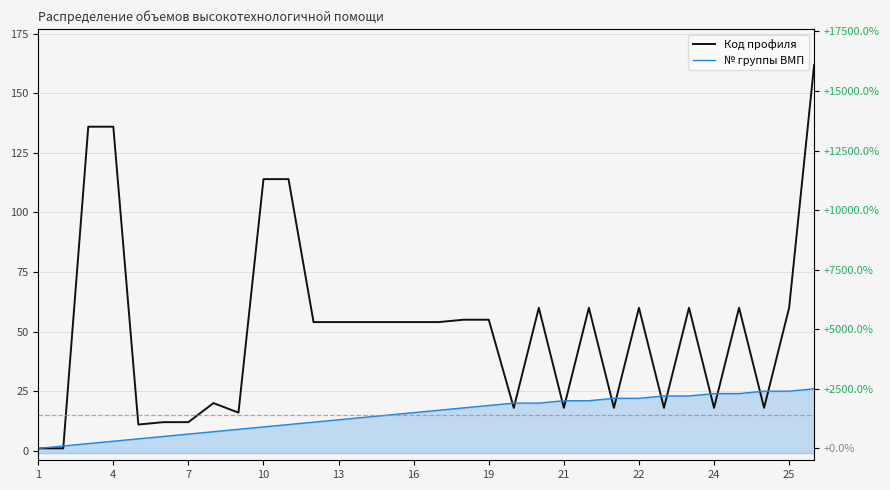

How many lines are shown in the chart?

2